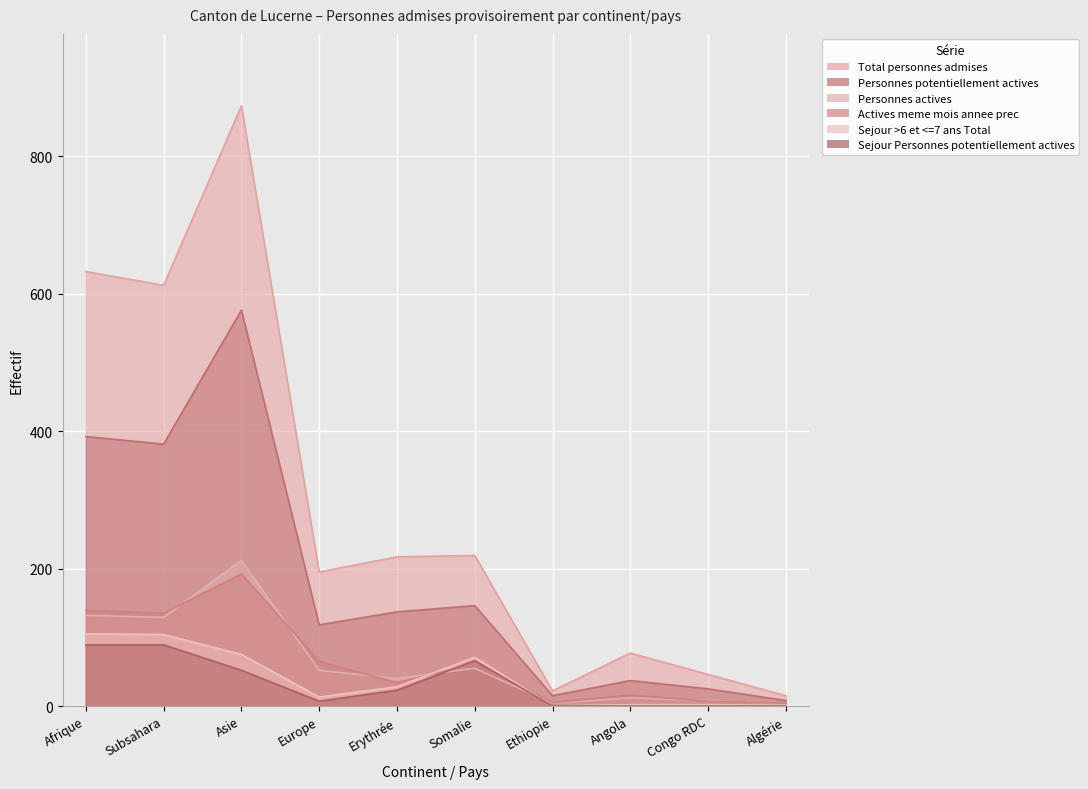

How many interior local peaks does the Total personnes admises series have?

3